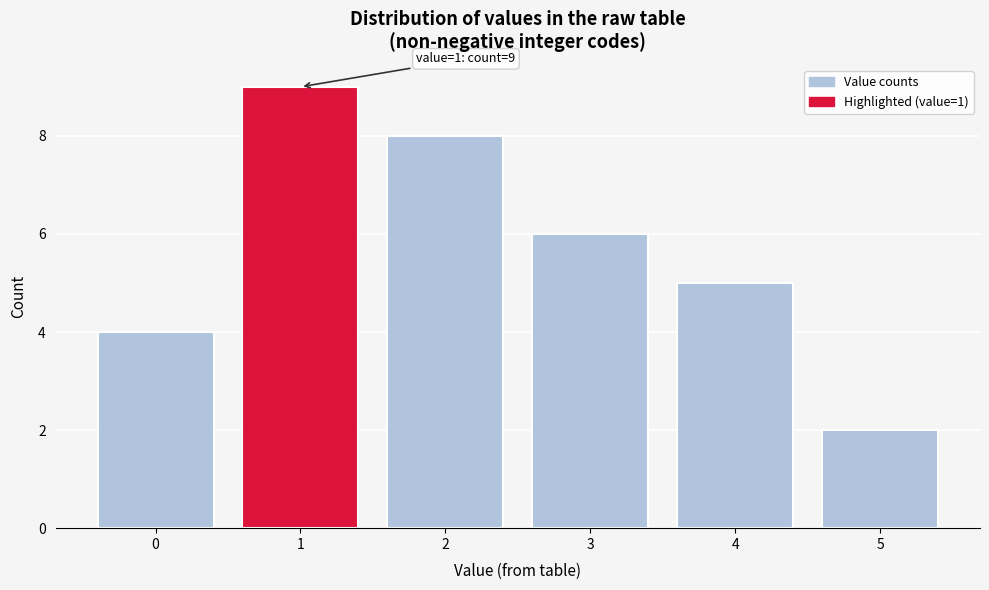

Reading left to right, transcribe all the data shown in this chart.

0=4	1=9	2=8	3=6	4=5	5=2